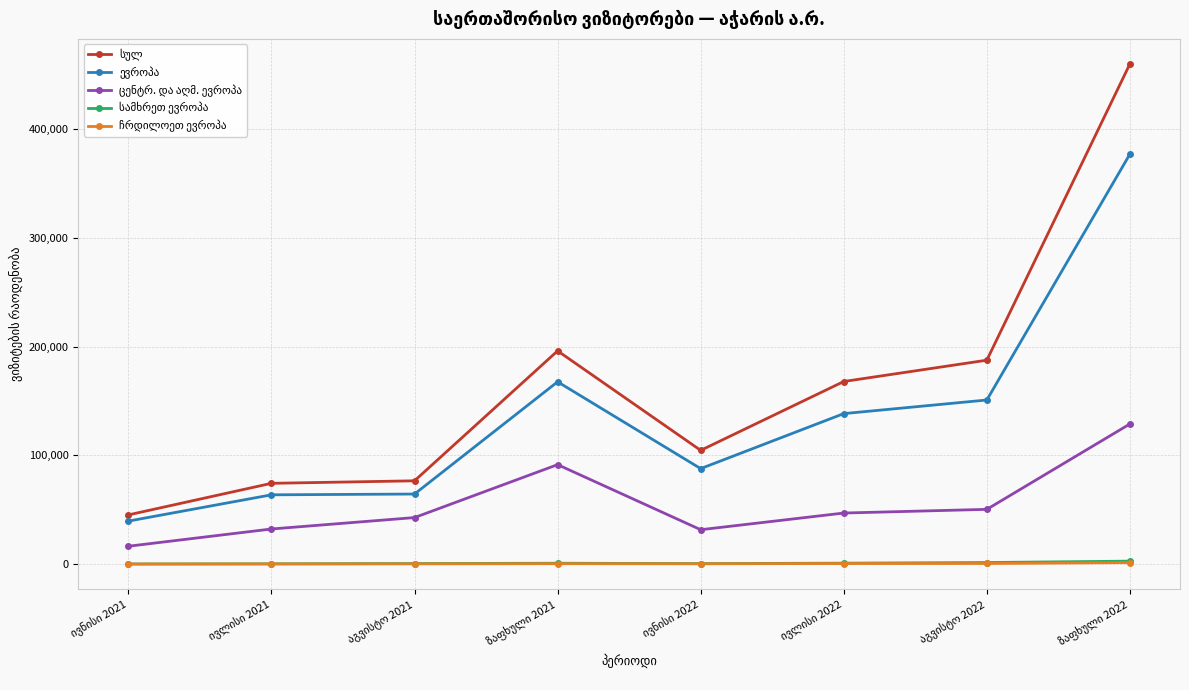

Which has a higher value, ივნისი 2021 or აგვისტო 2022?

აგვისტო 2022